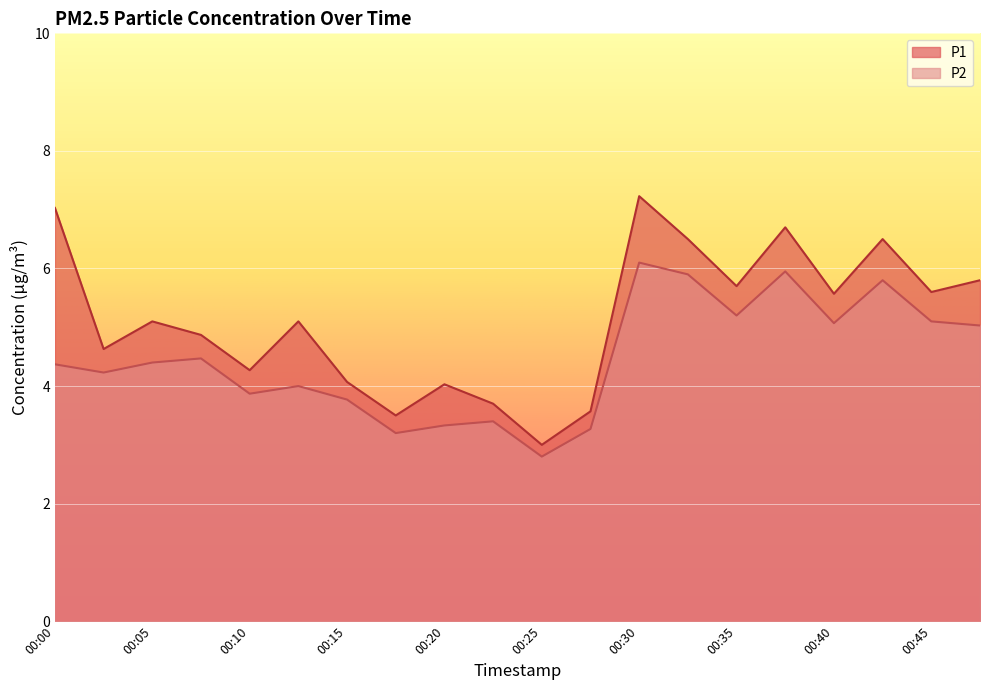

Which category has the highest value in the P2 series?

00:30